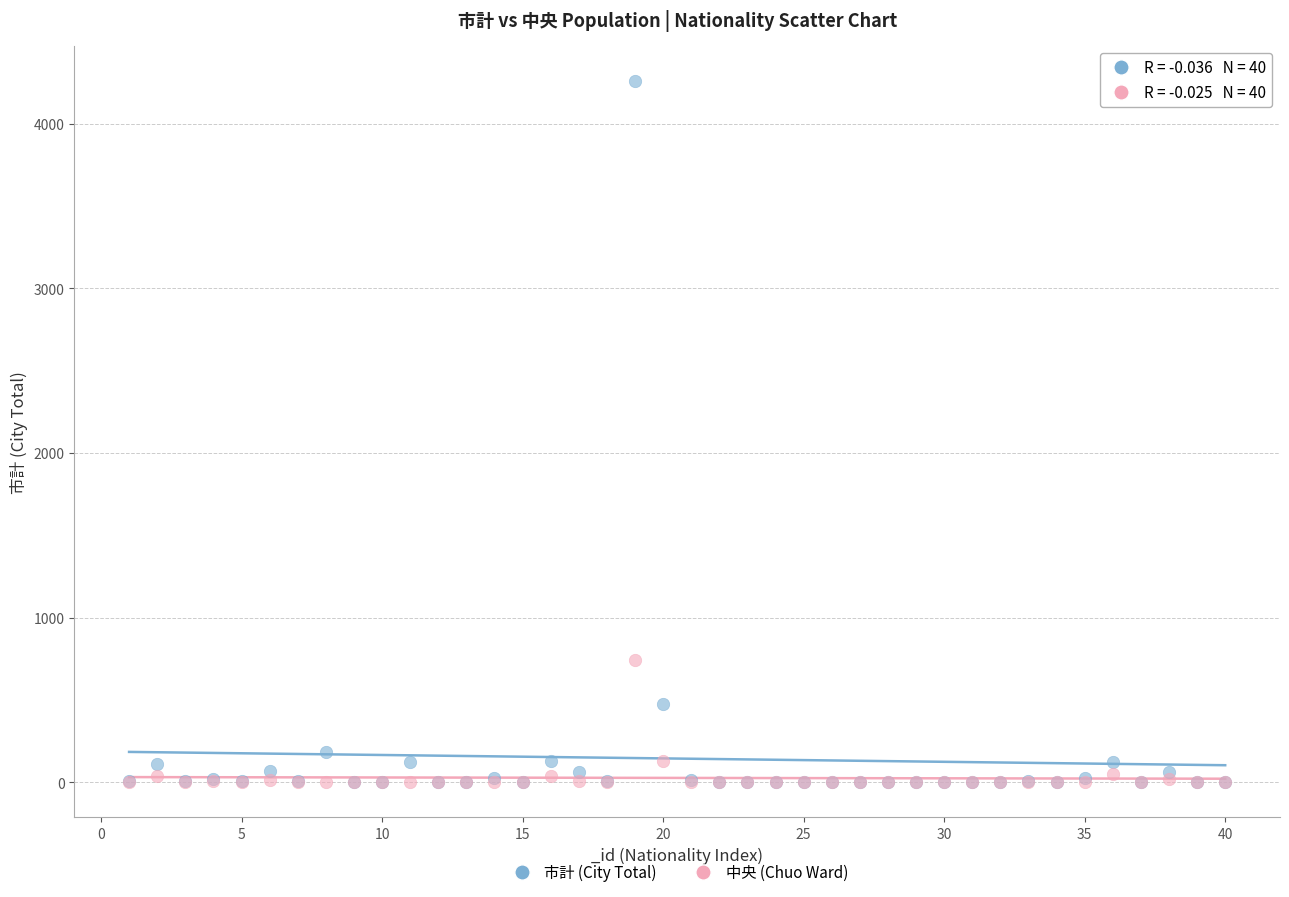

In the 市計 (City Total) series, what Y value is closest to 2131?

478